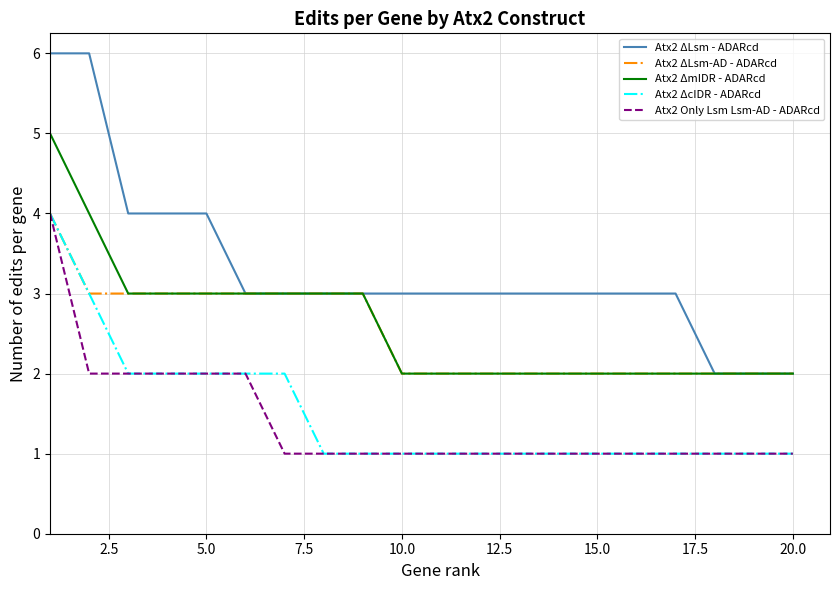

What are all the series names shown in the legend?

Atx2 ΔLsm - ADARcd, Atx2 ΔLsm-AD - ADARcd, Atx2 ΔmIDR - ADARcd, Atx2 ΔcIDR - ADARcd, Atx2 Only Lsm Lsm-AD - ADARcd